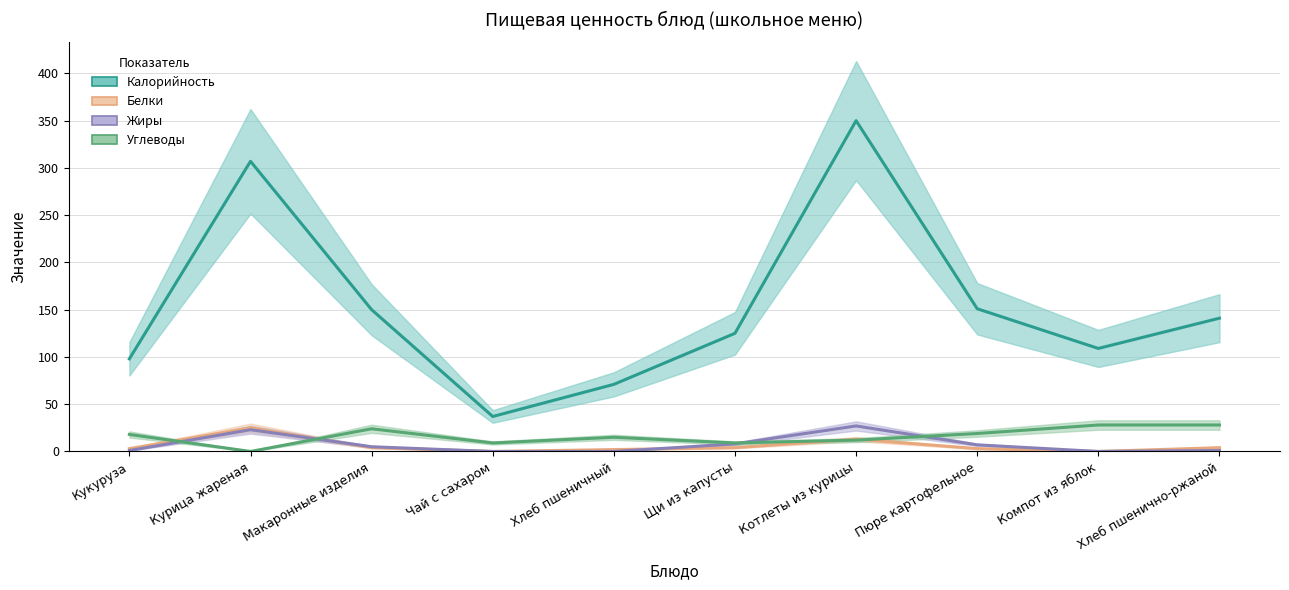

At which category is the sum across all series the highest?

Котлеты из курицы